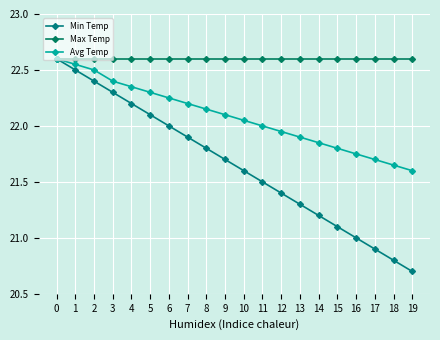

Reading left to right, transcribe all the data shown in this chart.

Min Temp: 0=22.6	1=22.5	2=22.4	3=22.3	4=22.2	5=22.1	6=22.0	7=21.9	8=21.8	9=21.7	10=21.6	11=21.5	12=21.4	13=21.3	14=21.2	15=21.1	16=21.0	17=20.9	18=20.8	19=20.7
Max Temp: 0=22.6	1=22.6	2=22.6	3=22.6	4=22.6	5=22.6	6=22.6	7=22.6	8=22.6	9=22.6	10=22.6	11=22.6	12=22.6	13=22.6	14=22.6	15=22.6	16=22.6	17=22.6	18=22.6	19=22.6
Avg Temp: 0=22.6	1=22.6	2=22.5	3=22.4	4=22.4	5=22.3	6=22.2	7=22.2	8=22.1	9=22.1	10=22.1	11=22.0	12=21.9	13=21.9	14=21.9	15=21.8	16=21.8	17=21.7	18=21.6	19=21.6